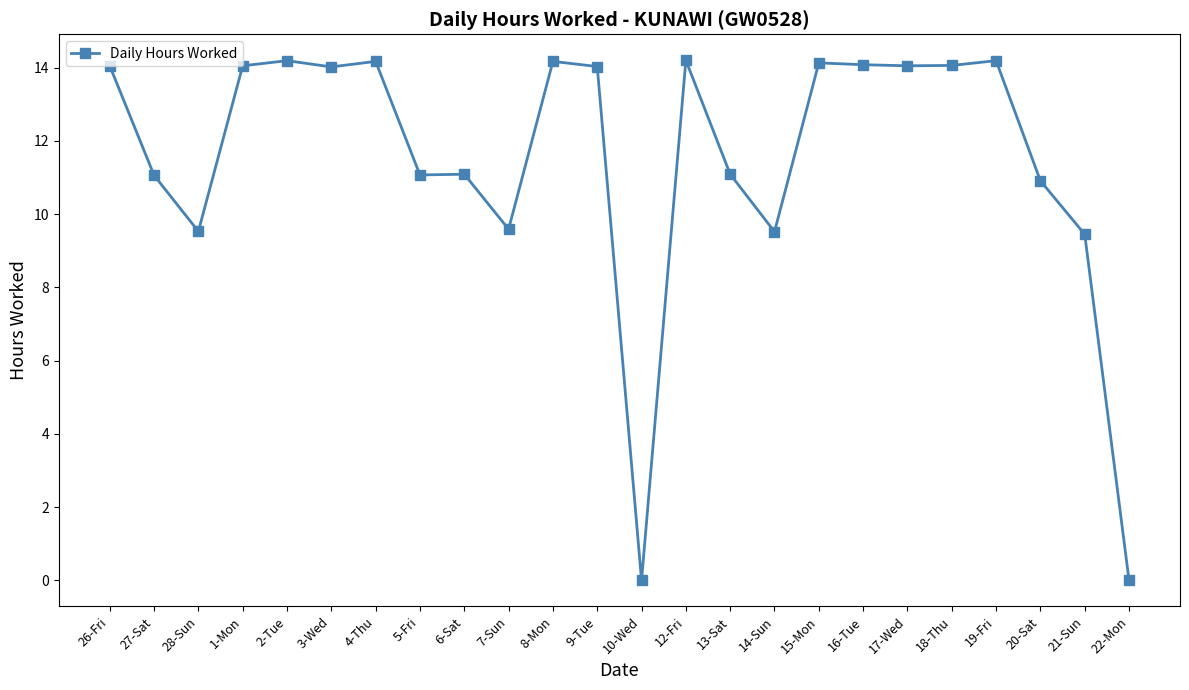

What is the difference between the values at 15-Mon and 19-Fri?

0.1